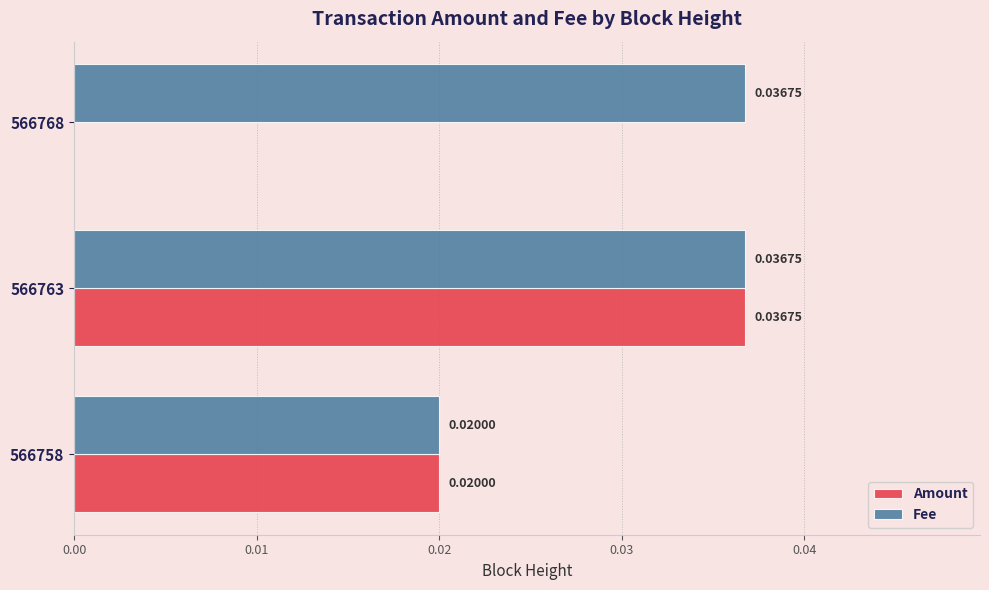

Is the value of Amount at 566763 greater than the value of Fee at 566758?

Yes